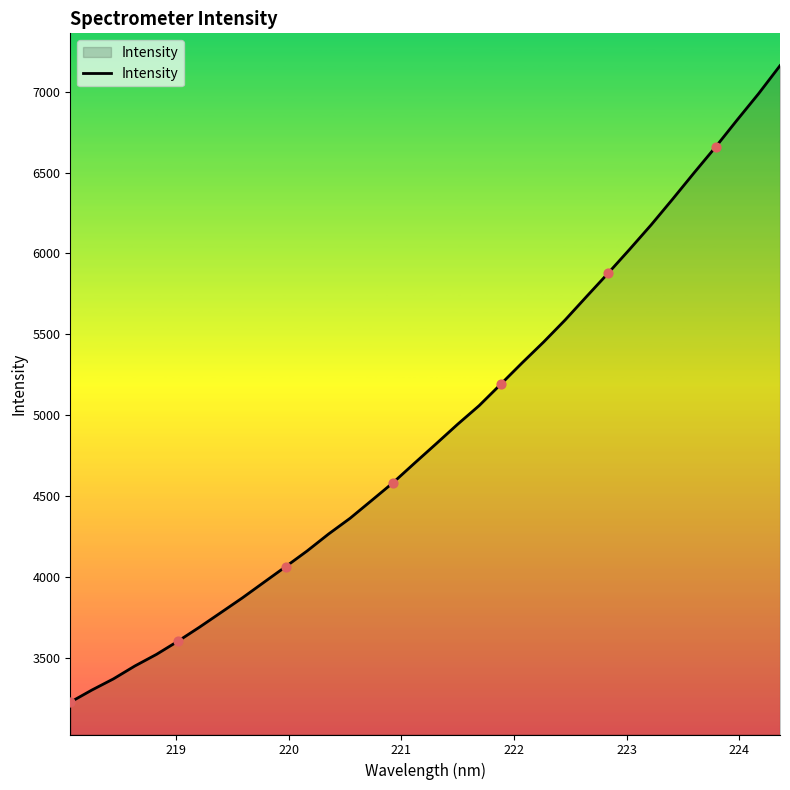

What is the smallest value displayed?

3225.1